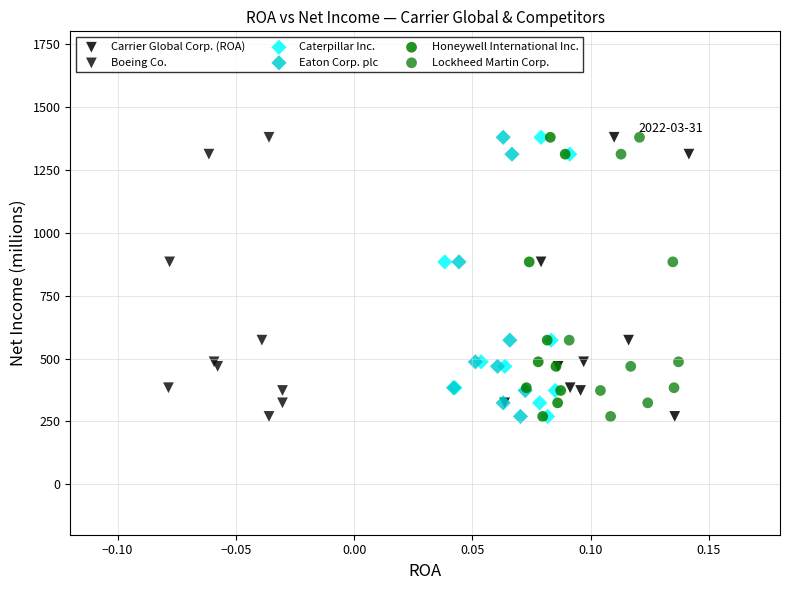

What are all the series names shown in the legend?

Carrier Global Corp. (ROA), Boeing Co., Caterpillar Inc., Eaton Corp. plc, Honeywell International Inc., Lockheed Martin Corp.